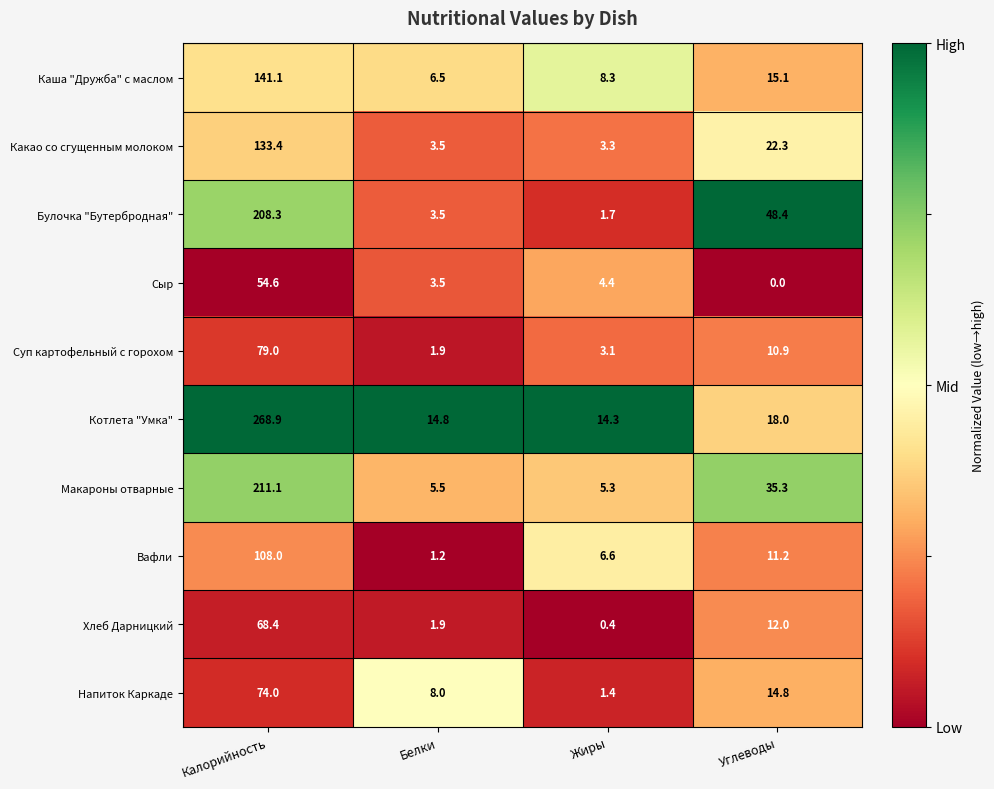

What is the total value across all series at Углеводы?

188.0